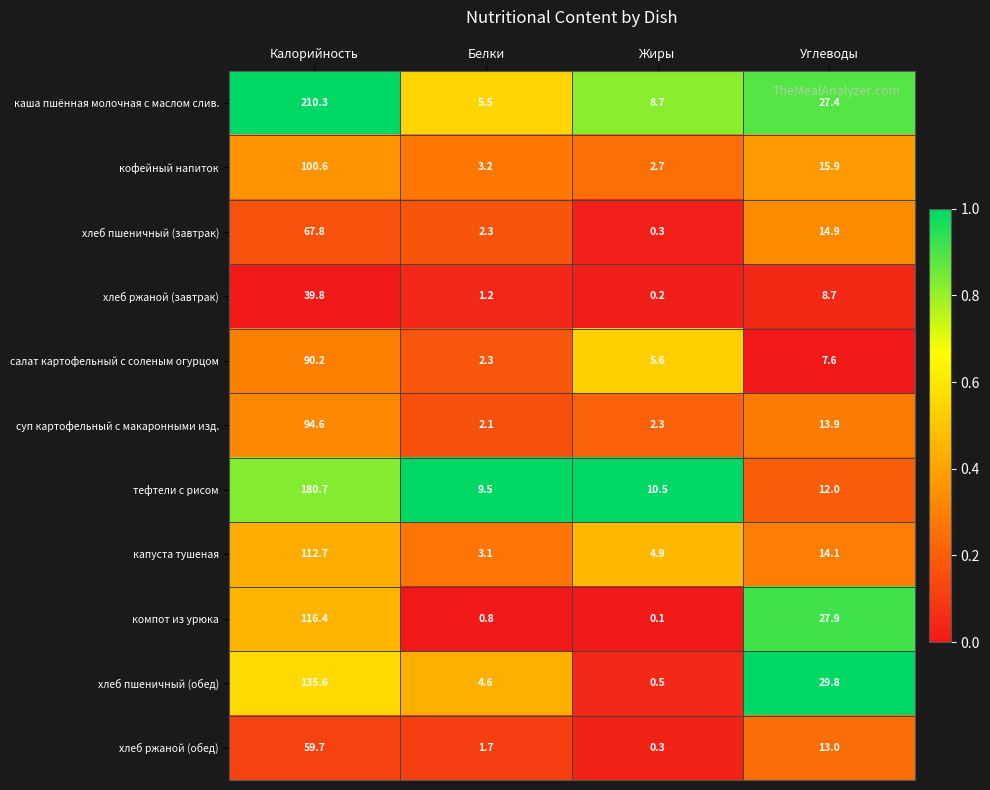

Is it true that суп картофельный с макаронными изд. equals 45.0 at Калорийность?

False